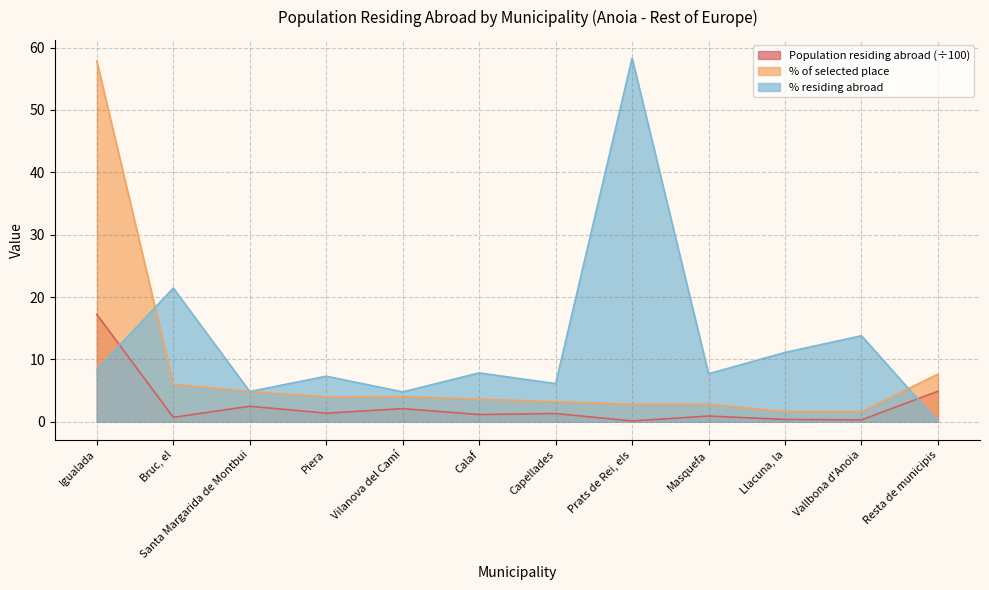

Reading left to right, transcribe all the data shown in this chart.

Population residing abroad: Igualada=17.2	Bruc, el=0.7	Santa Margarida de Montbui=2.5	Piera=1.4	Vilanova del Camí=2.1	Calaf=1.1	Capellades=1.3	Prats de Rei, els=0.1	Masquefa=0.9	Llacuna, la=0.4	Vallbona d'Anoia=0.3	Resta de municipis=4.9
% of selected place: Igualada=57.8	Bruc, el=6.0	Santa Margarida de Montbui=4.8	Piera=4.0	Vilanova del Camí=4.0	Calaf=3.6	Capellades=3.2	Prats de Rei, els=2.8	Masquefa=2.8	Llacuna, la=1.6	Vallbona d'Anoia=1.6	Resta de municipis=7.6
% residing abroad: Igualada=8.4	Bruc, el=21.4	Santa Margarida de Montbui=4.8	Piera=7.3	Vilanova del Camí=4.8	Calaf=7.8	Capellades=6.1	Prats de Rei, els=58.3	Masquefa=7.7	Llacuna, la=11.1	Vallbona d'Anoia=13.8	Resta de municipis=0.0